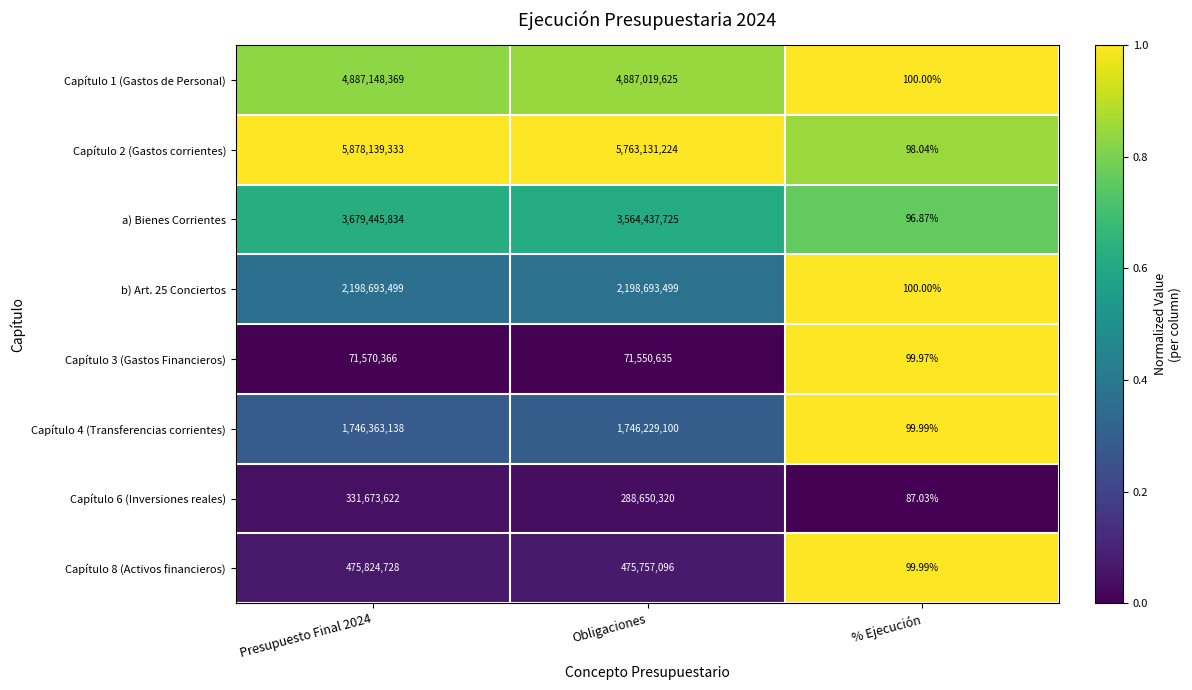

At Presupuesto Final 2024, list the series in order from largest to smallest.

Capítulo 2 (Gastos corrientes), Capítulo 1 (Gastos de Personal), a) Bienes Corrientes, b) Art. 25 Conciertos, Capítulo 4 (Transferencias corrientes), Capítulo 8 (Activos financieros), Capítulo 6 (Inversiones reales), Capítulo 3 (Gastos Financieros)